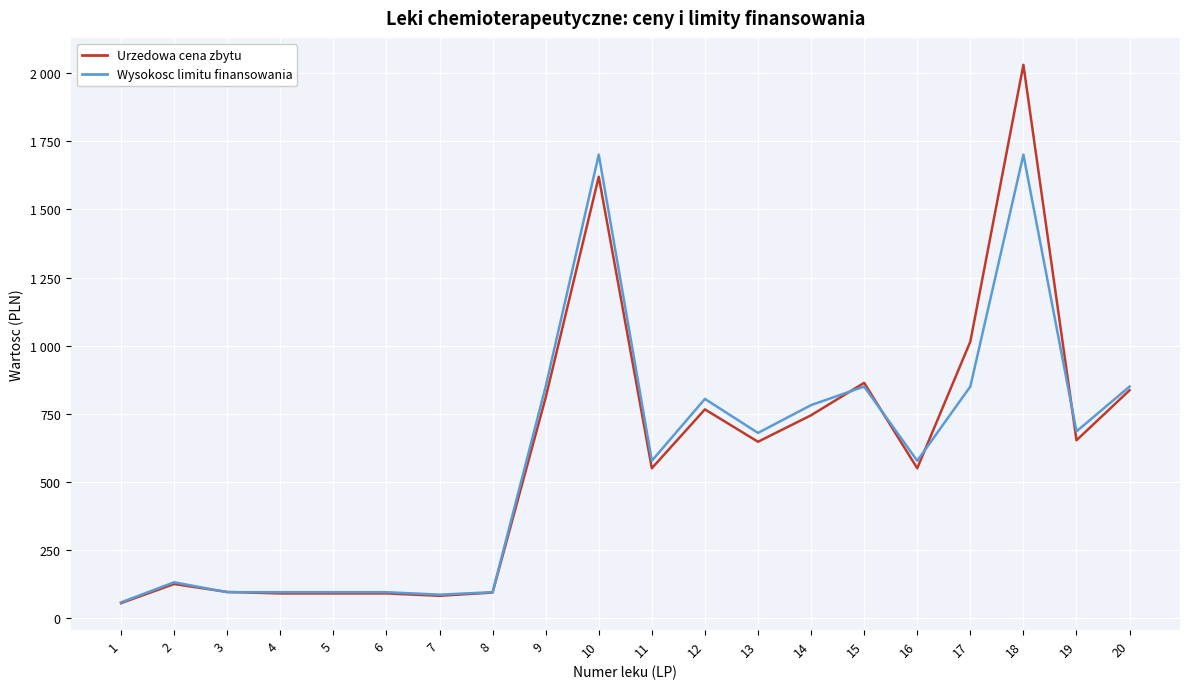

What is the value of the Urzedowa cena zbytu point at the 11th from the left?

550.8